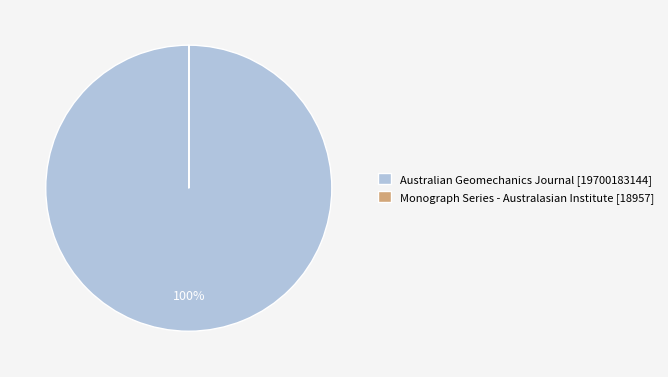

True or false: Australian Geomechanics Journal [19700183144] accounts for 86% of the total.

False